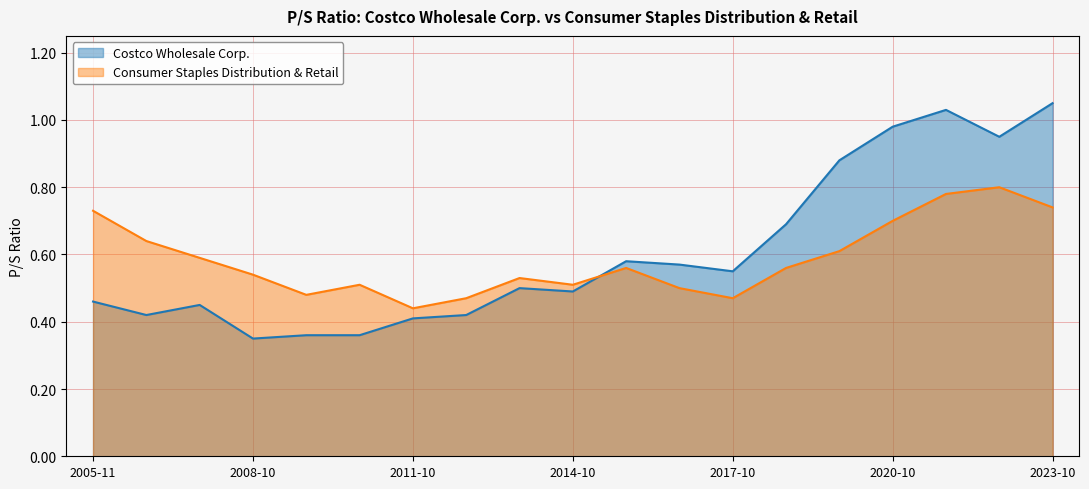

How many intersections are there between Costco Wholesale Corp. and Consumer Staples Distribution & Retail?

1